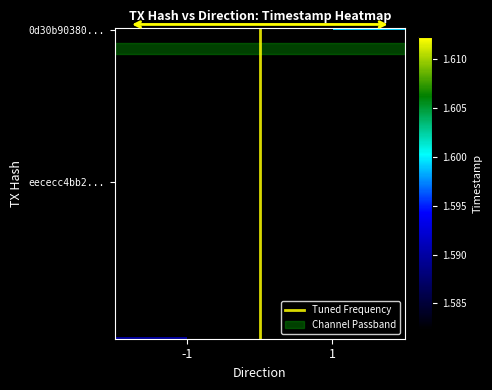

At which category is the sum across all series the highest?

1